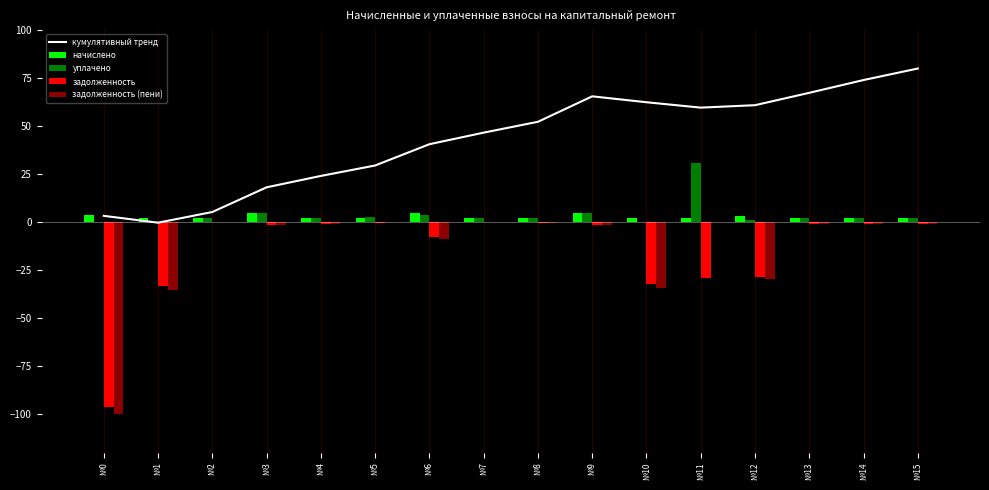

Where does the начислено series first go above 2?

№0